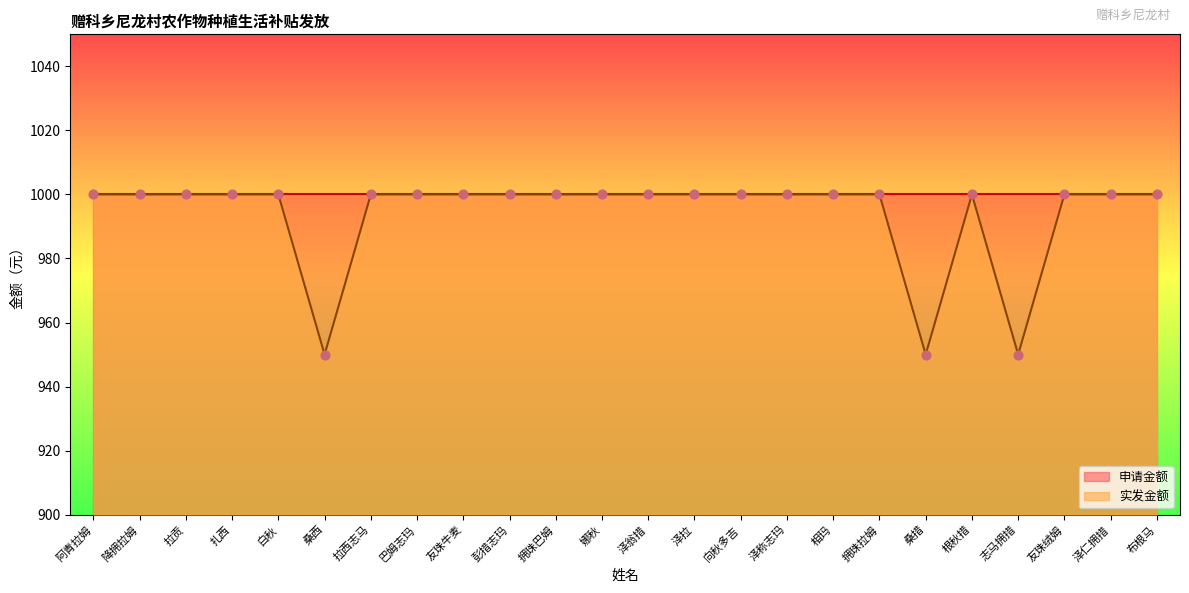

What is the ratio of the value at 巴姆志玛 to the value at 泽称志玛?

1.0